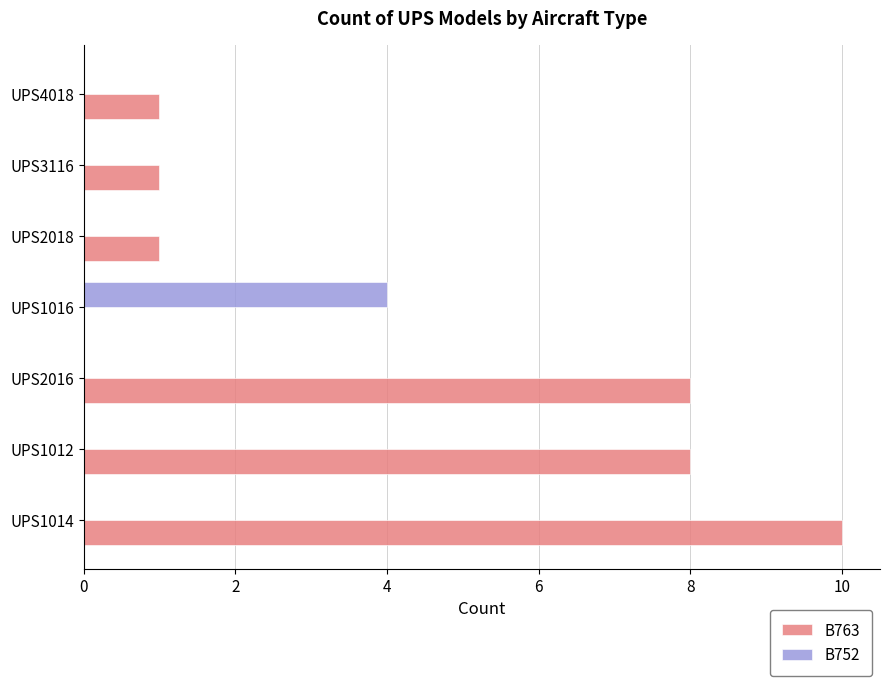

Is it true that B752 equals 1 at UPS2018?

False